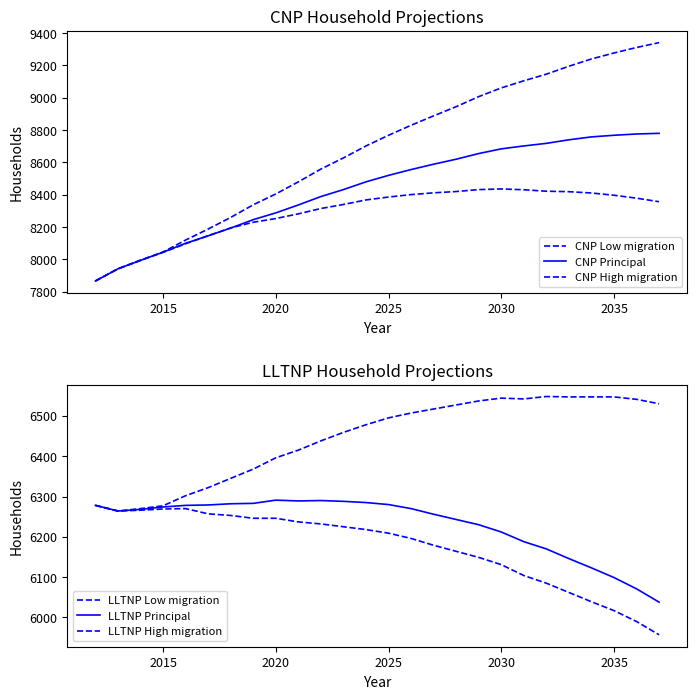

How many data points does each series have?

26